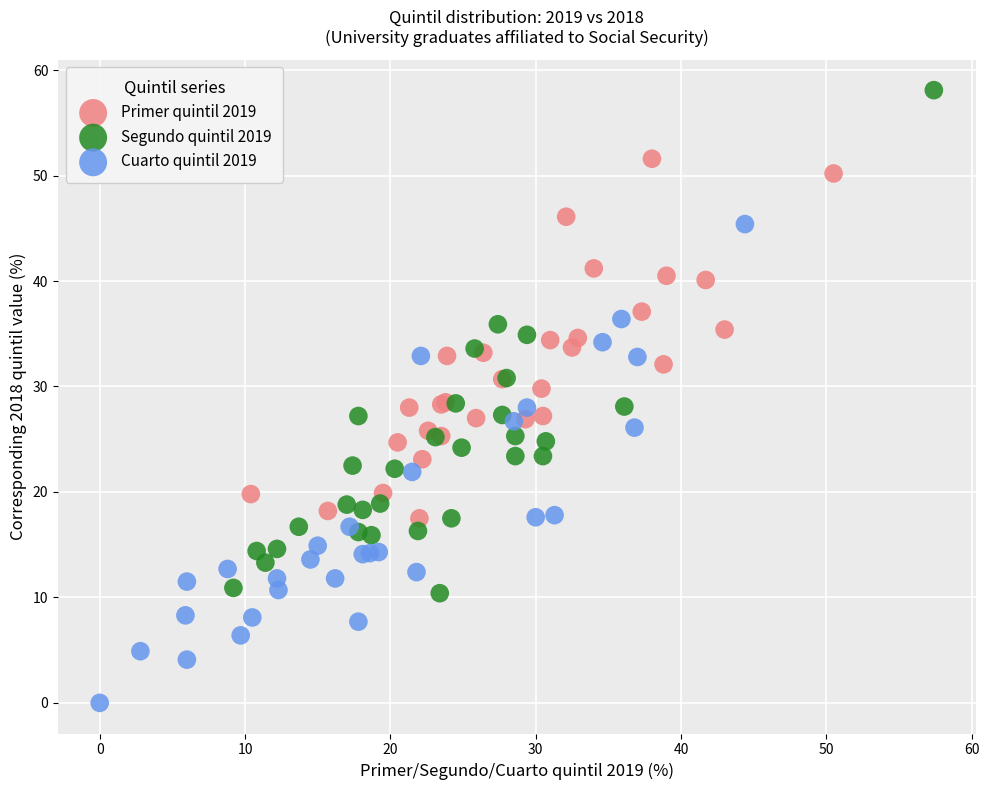

Which series has the widest spread of Y values?

Segundo quintil 2019